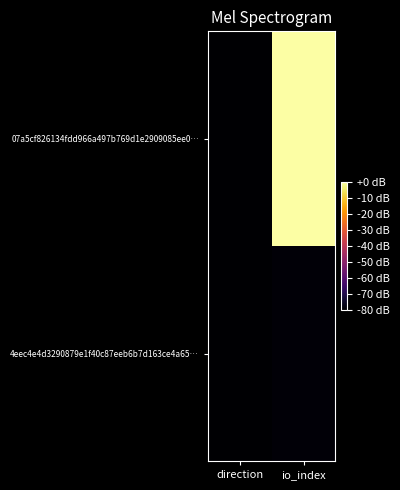

Between io_index and direction, which is larger?

io_index